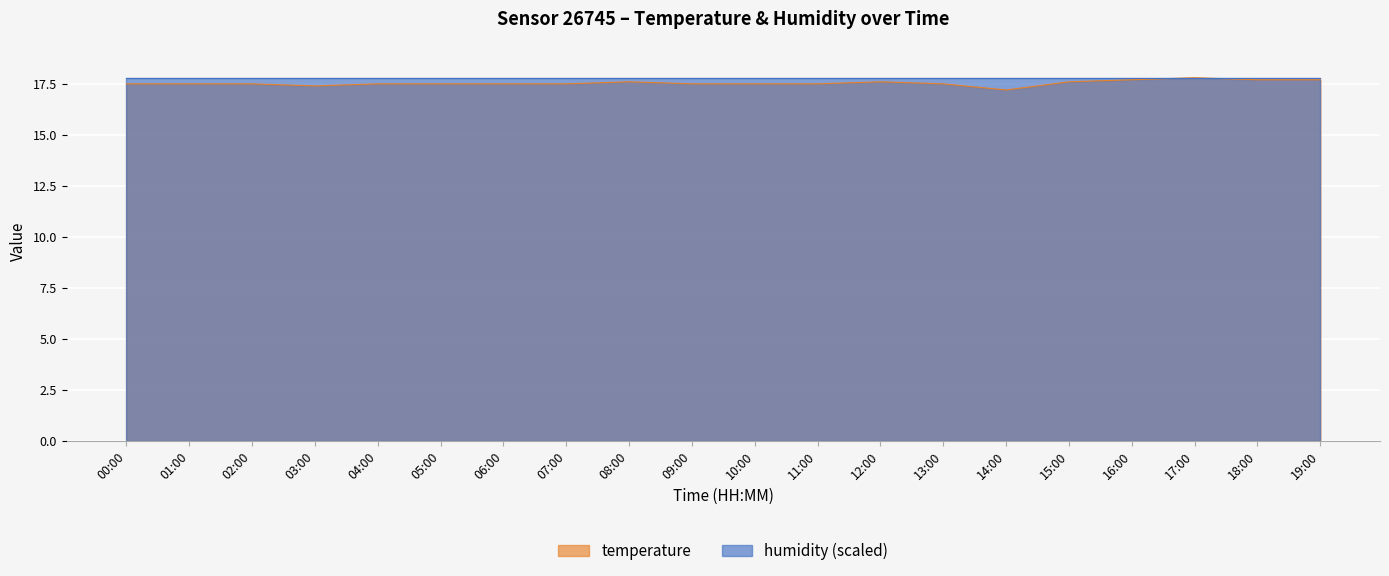

What is the smallest value displayed?

17.2